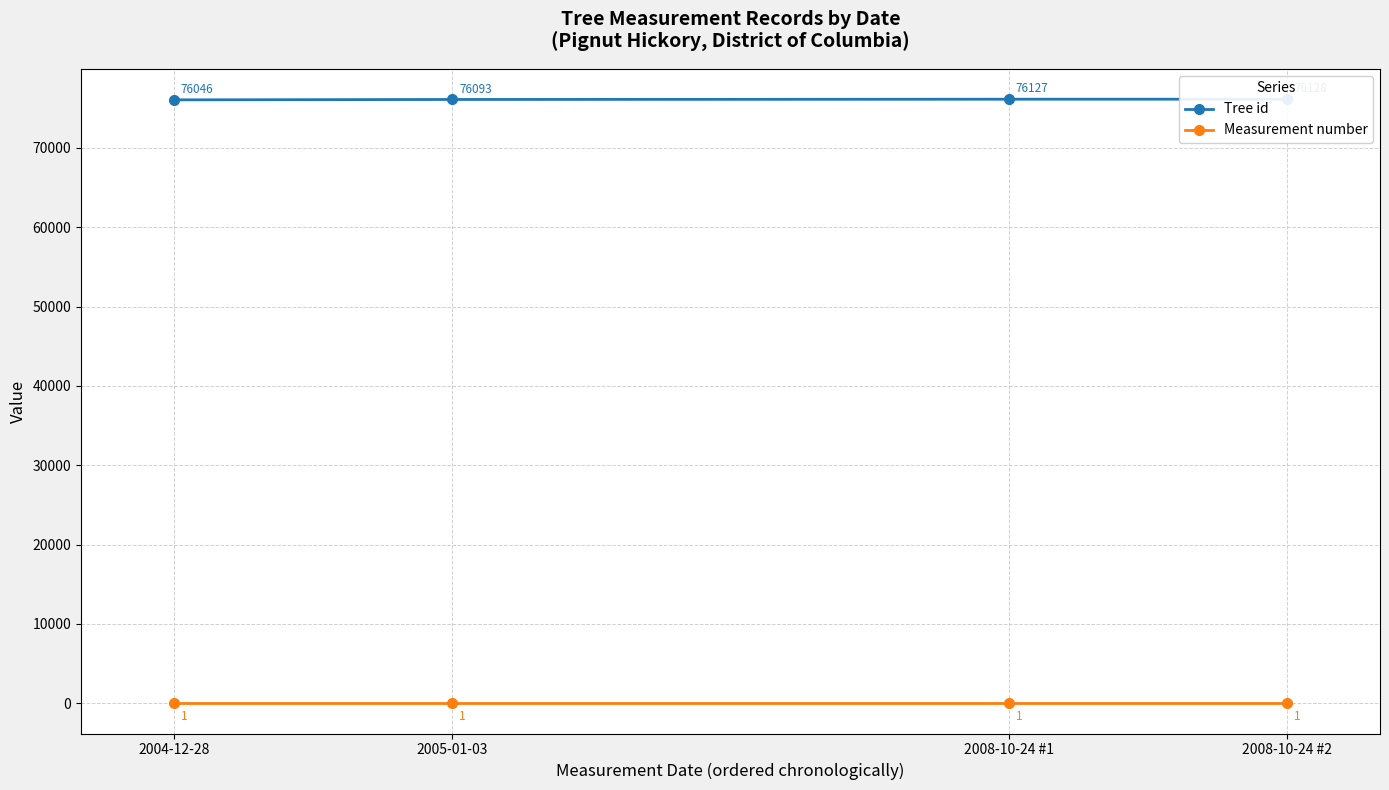

Reading left to right, list all the values displayed in this chart.

Tree id: 2004-12-28=76046	2005-01-03=76093	2008-10-24 #1=76127	2008-10-24 #2=76128
Measurement number: 2004-12-28=1	2005-01-03=1	2008-10-24 #1=1	2008-10-24 #2=1